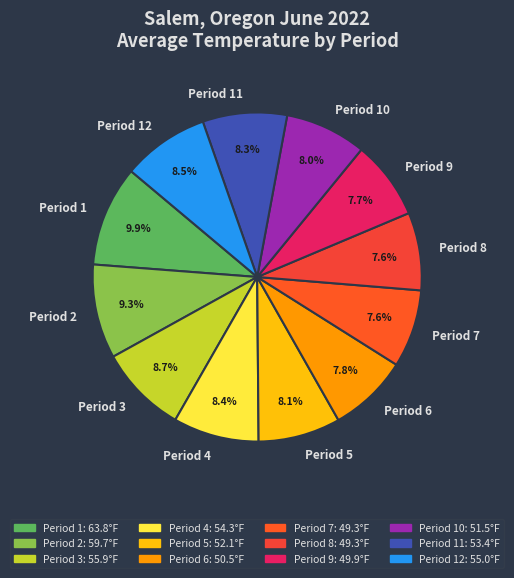

Count the number of slices in the pie.

12